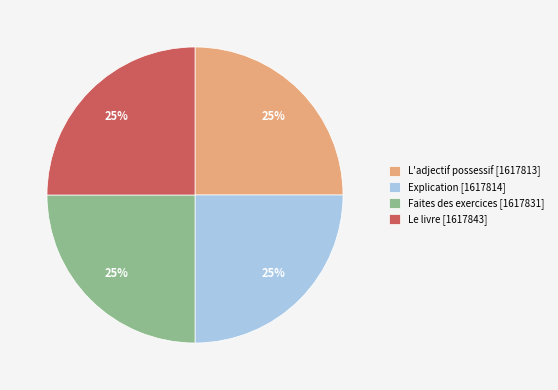

What is the ratio of the value at Le livre [1617843] to the value at Explication [1617814]?

1.0